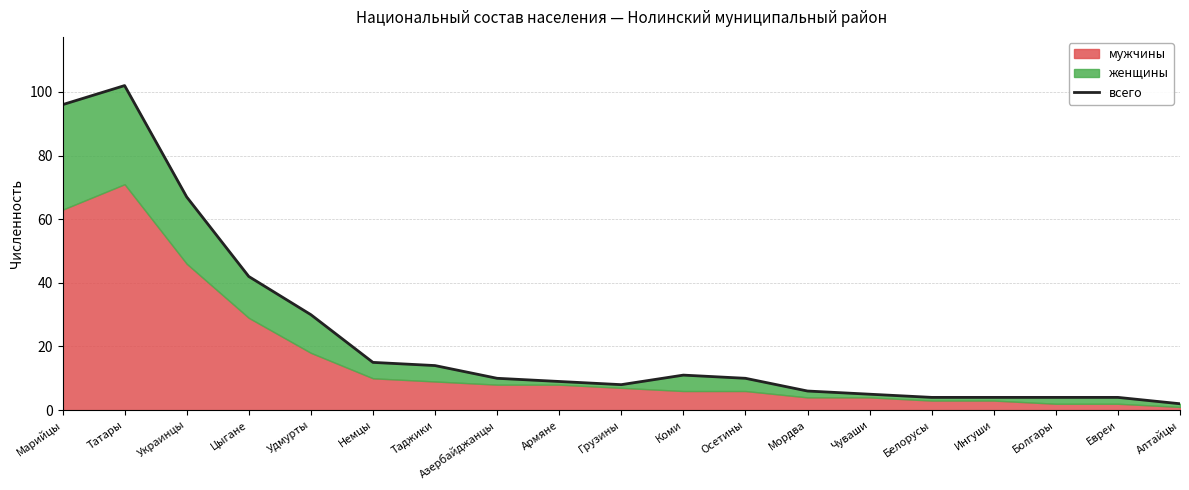

What is the difference between the values at Болгары and Украинцы?

63